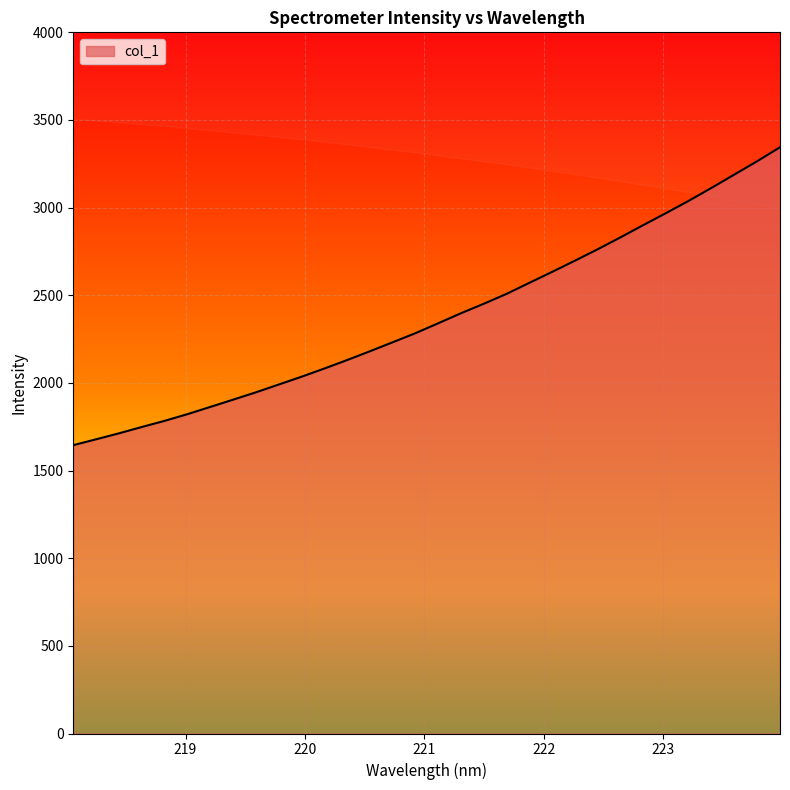

Which has a higher value, 219.9712 or 221.8812?

221.8812